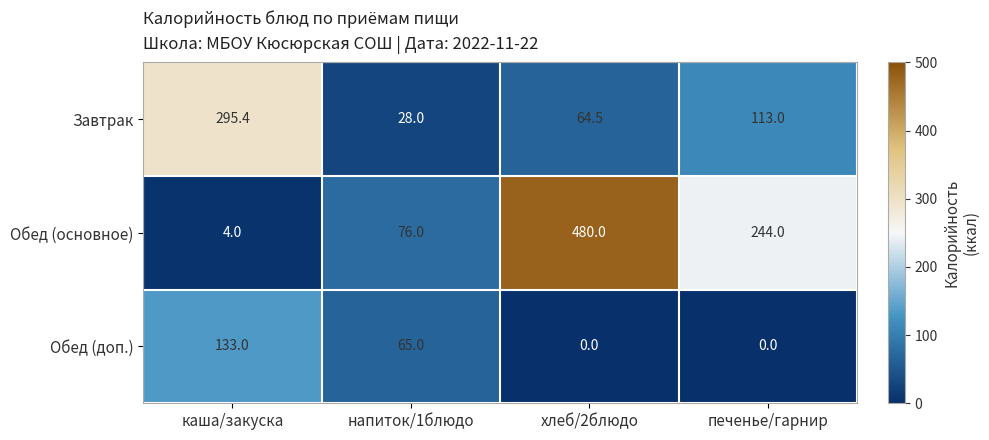

What is the difference between the Обед (основное) values at напиток/1блюдо and каша/закуска?

72.0